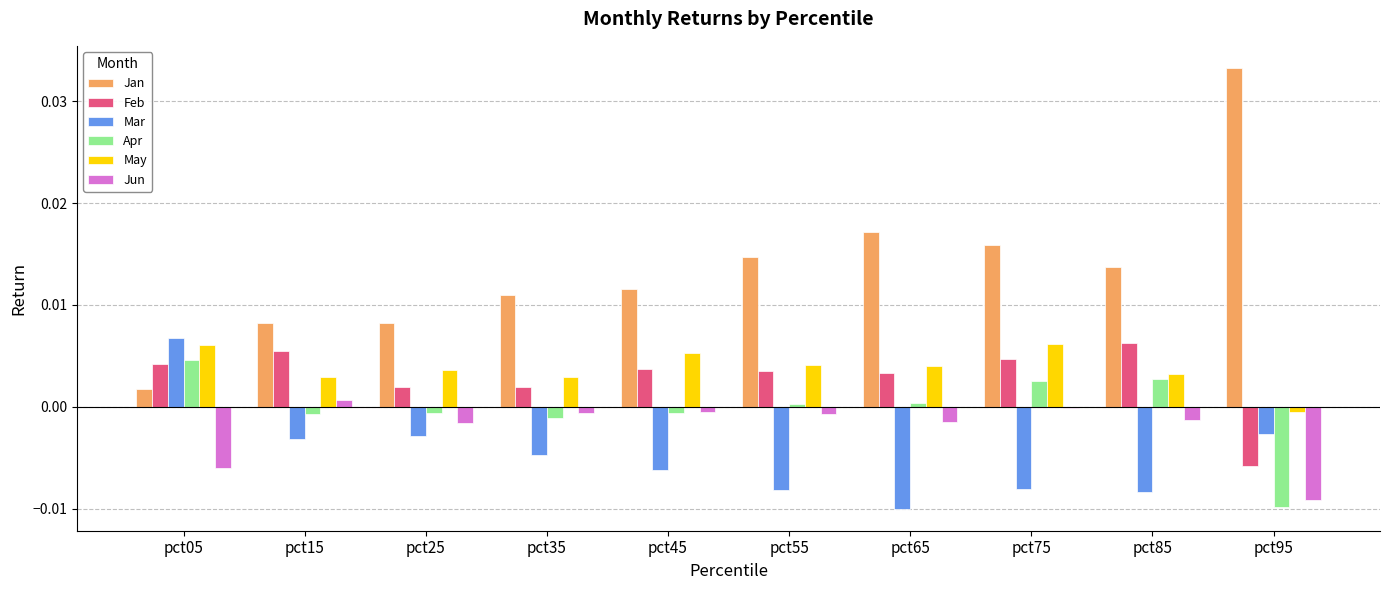

Is it true that Jun equals -0.0 at pct25?

True